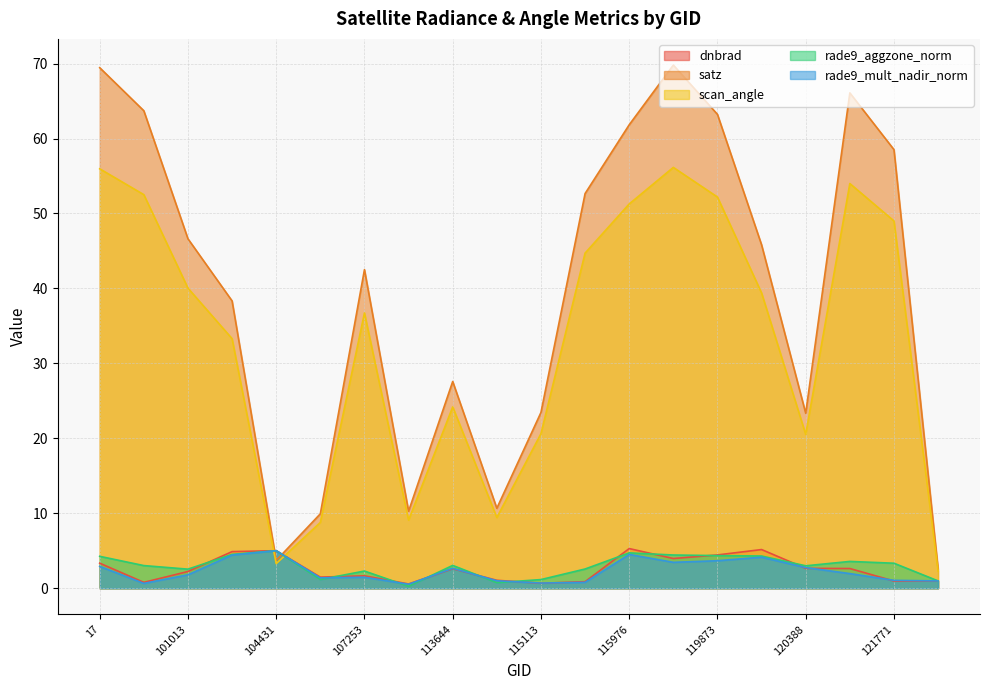

Reading right to left, extract all data points from this chart.

dnbrad: 122118=1.0	121771=1.0	3995=2.6	120388=2.7	120041=5.2	119873=4.4	3797=4.0	115976=5.3	115464=0.9	115113=0.7	113817=1.1	113644=2.6	109895=0.6	107253=1.7	107081=1.5	104431=5.0	104315=4.9	101013=2.2	100887=0.8	17=3.3
satz: 122118=2.6	121771=58.5	3995=66.1	120388=23.3	120041=45.8	119873=63.2	3797=69.8	115976=61.8	115464=52.7	115113=23.4	113817=10.7	113644=27.6	109895=10.3	107253=42.5	107081=9.9	104431=3.7	104315=38.3	101013=46.6	100887=63.7	17=69.4
scan_angle: 122118=2.3	121771=49.0	3995=54.0	120388=20.5	120041=39.4	119873=52.2	3797=56.1	115976=51.3	115464=44.7	115113=20.6	113817=9.4	113644=24.2	109895=9.1	107253=36.7	107081=8.8	104431=3.3	104315=33.3	101013=40.0	100887=52.5	17=56.0
rade9_aggzone_norm: 122118=1.0	121771=3.3	3995=3.6	120388=3.0	120041=4.3	119873=4.4	3797=4.4	115976=4.7	115464=2.6	115113=1.2	113817=0.7	113644=3.0	109895=0.3	107253=2.3	107081=1.2	104431=5.0	104315=4.5	101013=2.5	100887=3.0	17=4.3
rade9_mult_nadir_norm: 122118=1.0	121771=1.1	3995=2.0	120388=2.8	120041=4.1	119873=3.7	3797=3.5	115976=4.5	115464=0.8	115113=0.7	113817=1.0	113644=2.7	109895=0.5	107253=1.5	107081=1.4	104431=5.0	104315=4.4	101013=1.8	100887=0.6	17=2.9